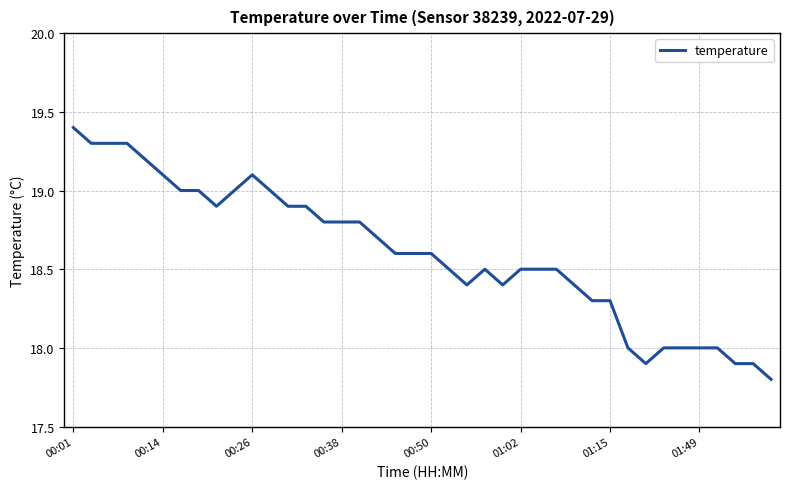

What is the maximum value shown in the chart?

19.4